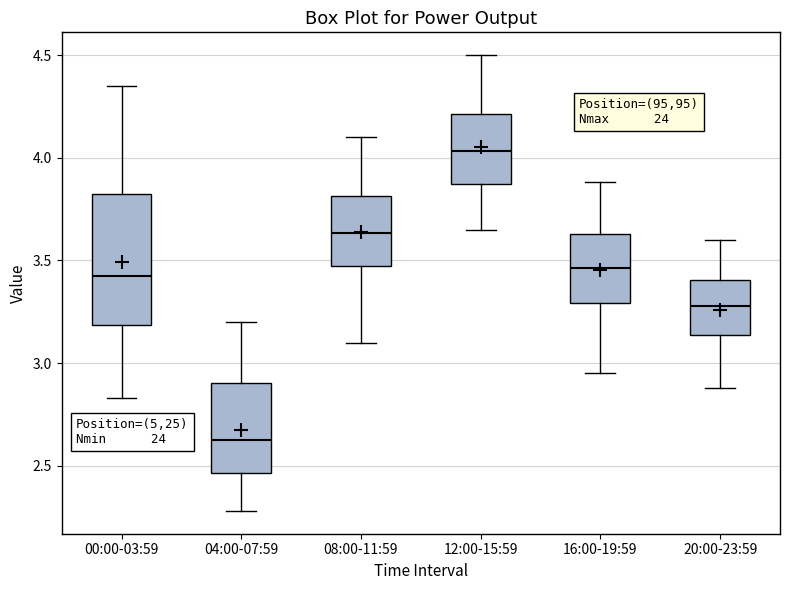

Which box has the highest median line?

12:00-15:59